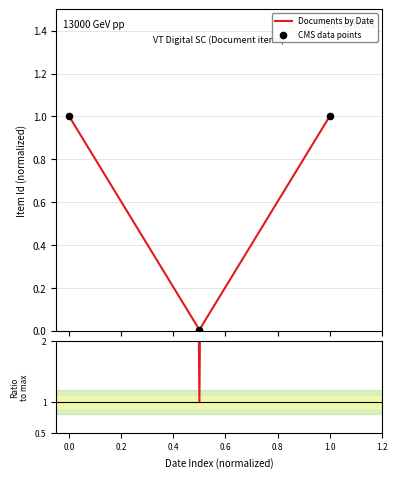

What is the maximum value for Documents by Date?

1.0